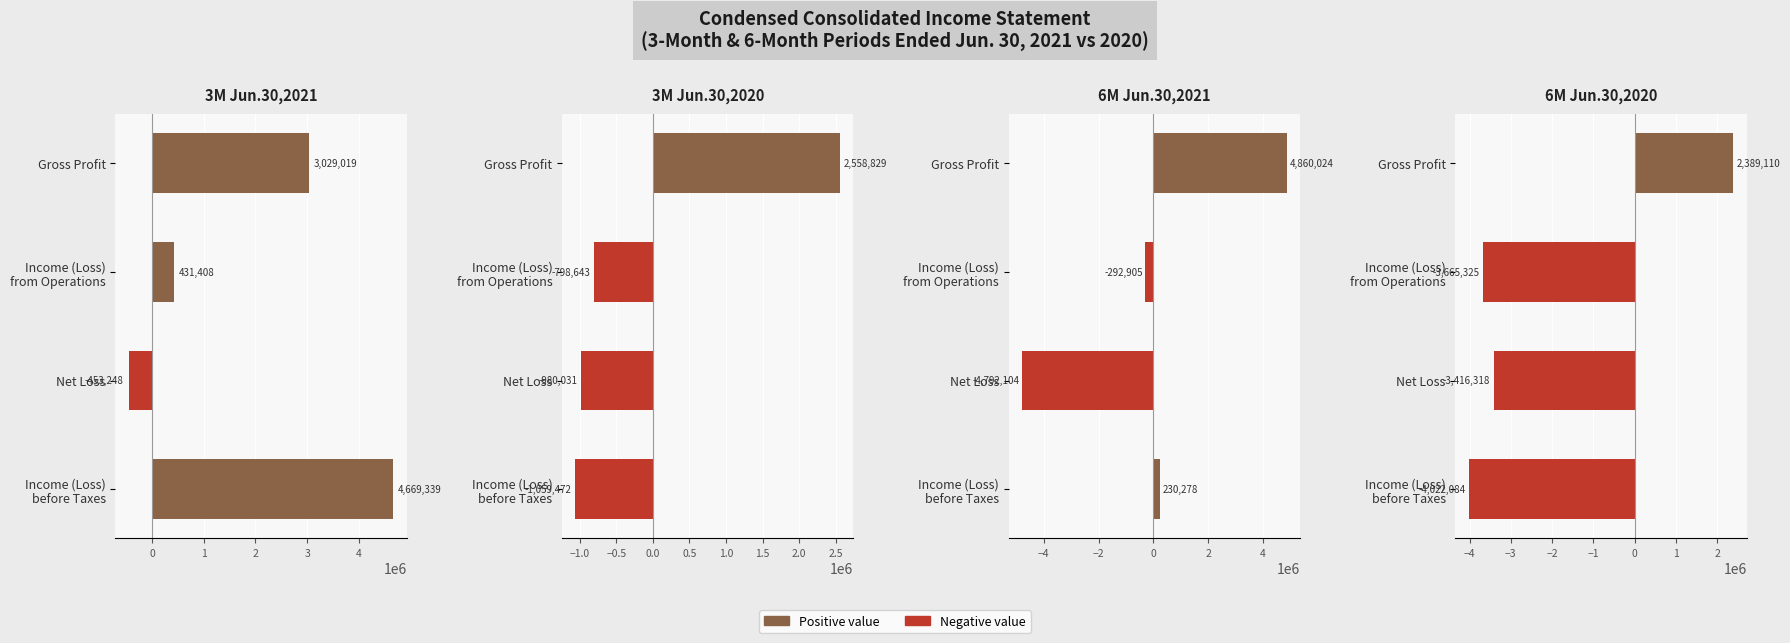

The value of 3M Jun.30,2021 at Gross Profit is 4259183. True or false?

False